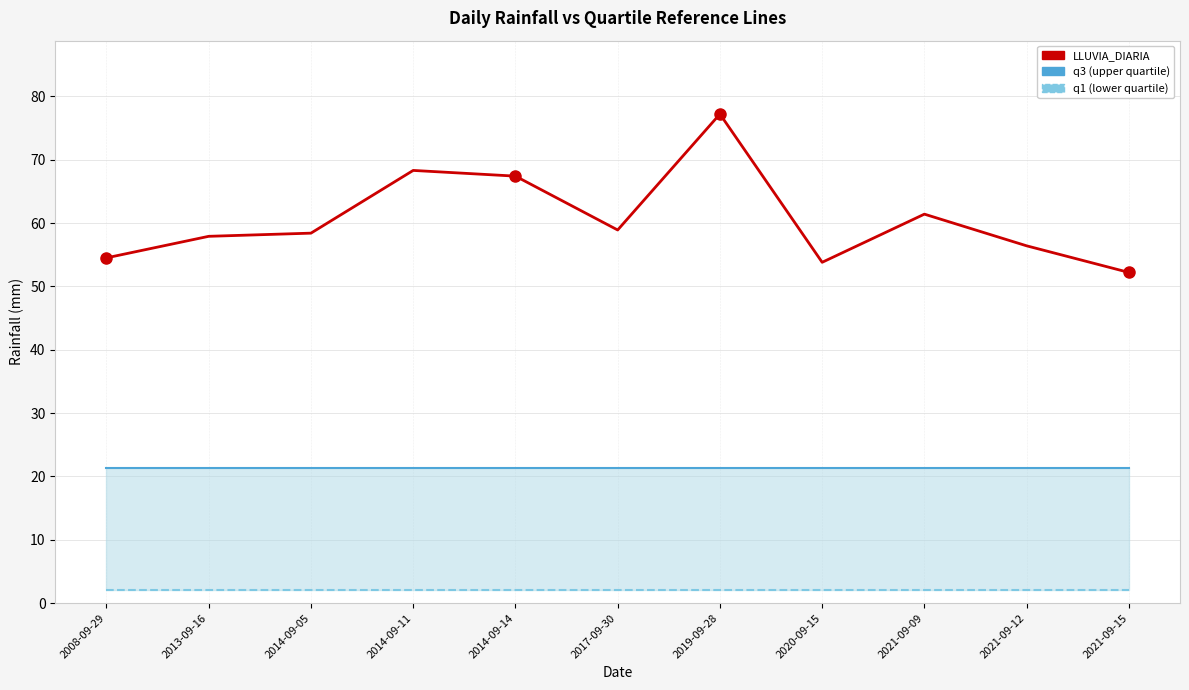

What is the average value of the LLUVIA_DIARIA series?

60.6